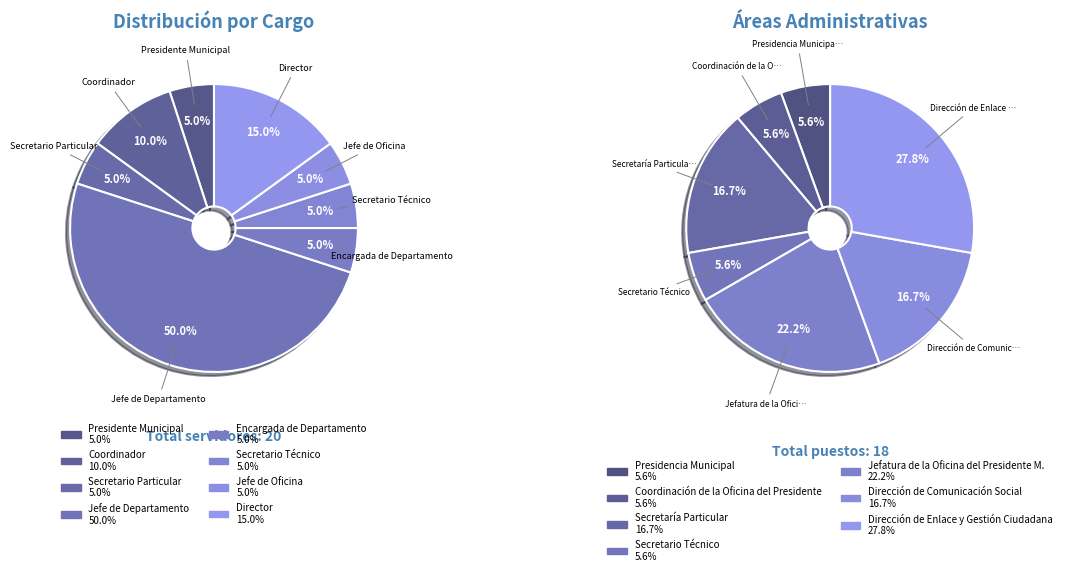

Between Secretario Técnico and Coordinador, which is larger?

Coordinador